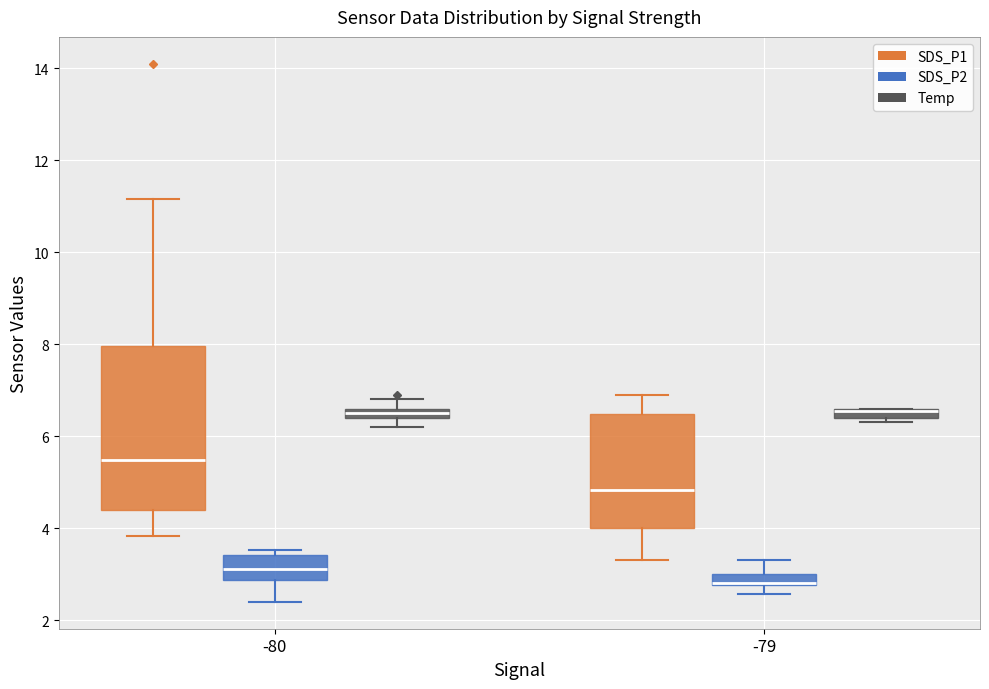

Where is the lower edge of the box for -80 (SDS_P1) on the y-axis? The values are not printed on the chart, so give them approximately, as read against the axis.

4.4